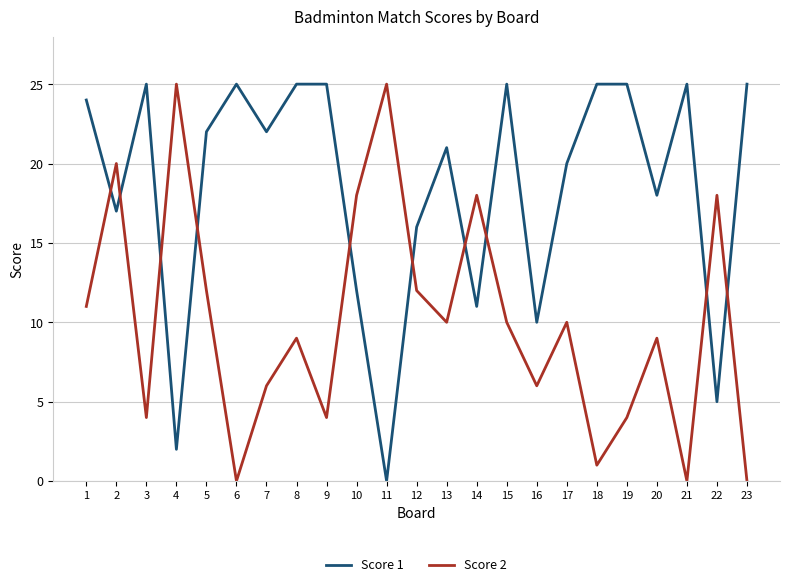

Is the value of Score 2 at 13 greater than the value of Score 1 at 1?

No